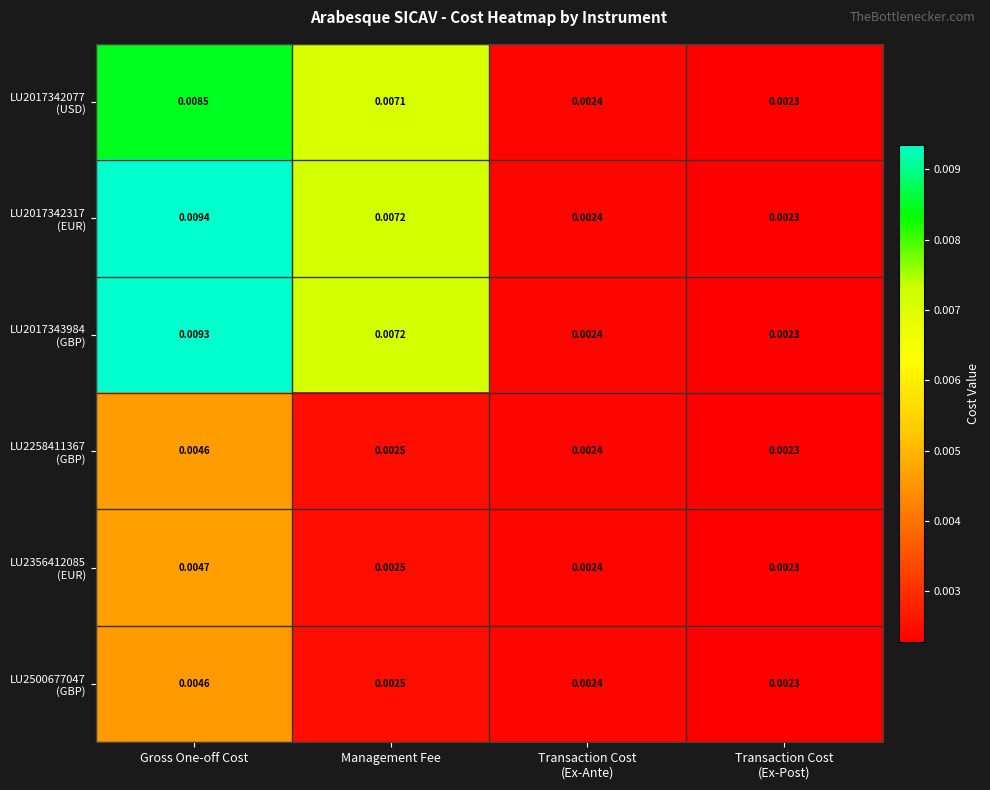

Which category has the highest value across all series?

Gross One-off Cost